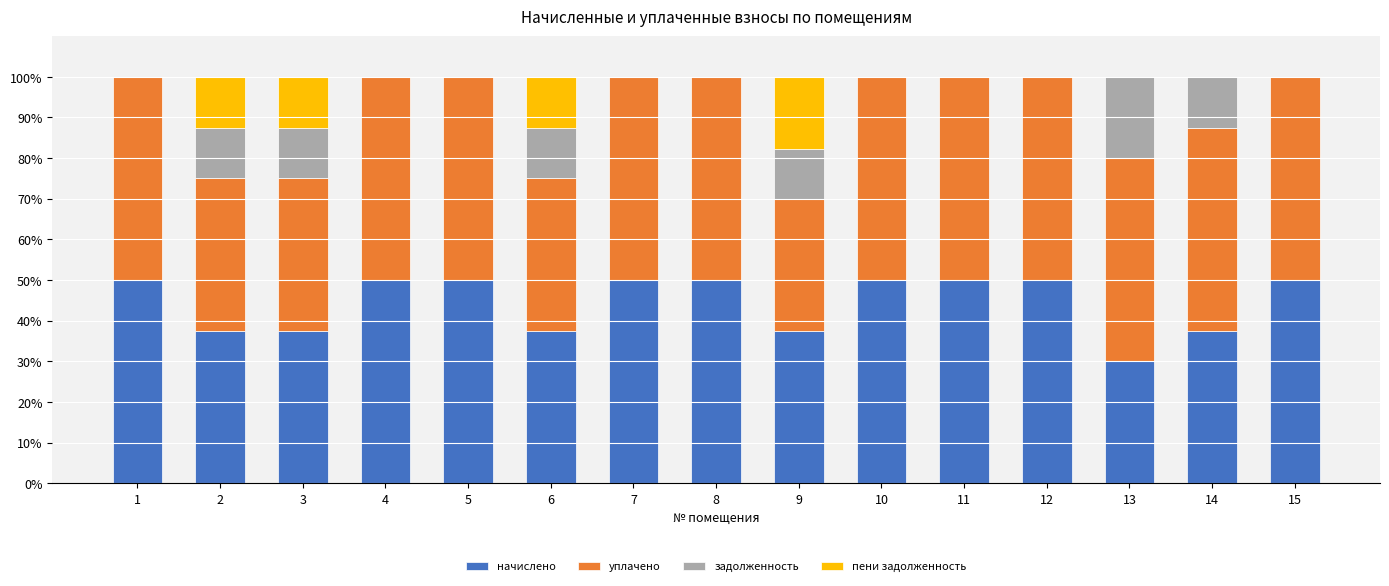

What is the total value across all series at 6?

100.0